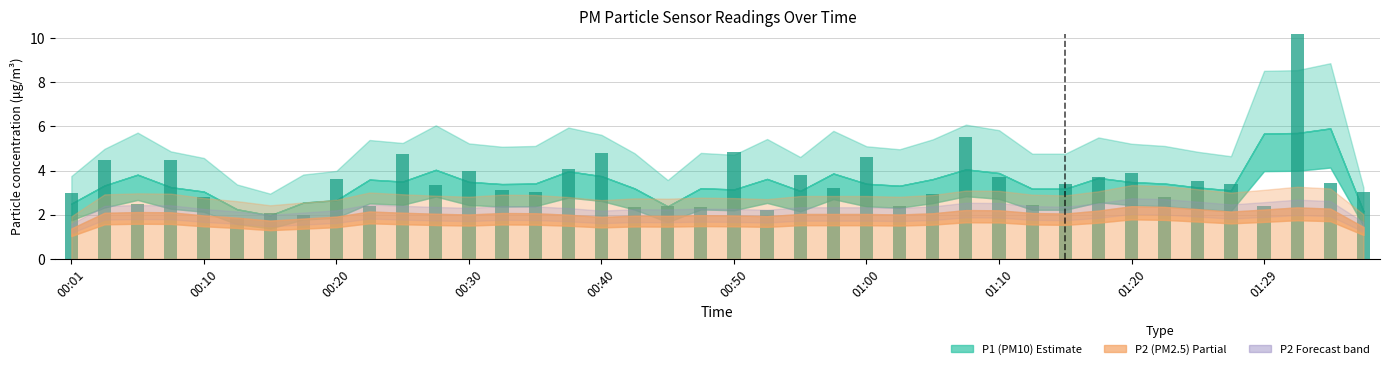

Does the chart contain any negative values?

No